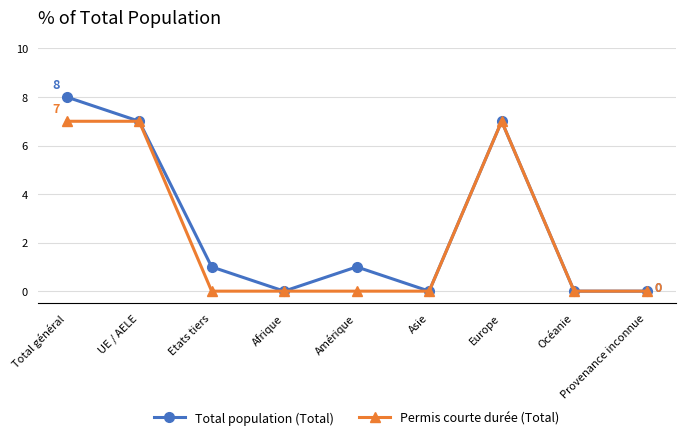

What position from the left is Afrique?

4